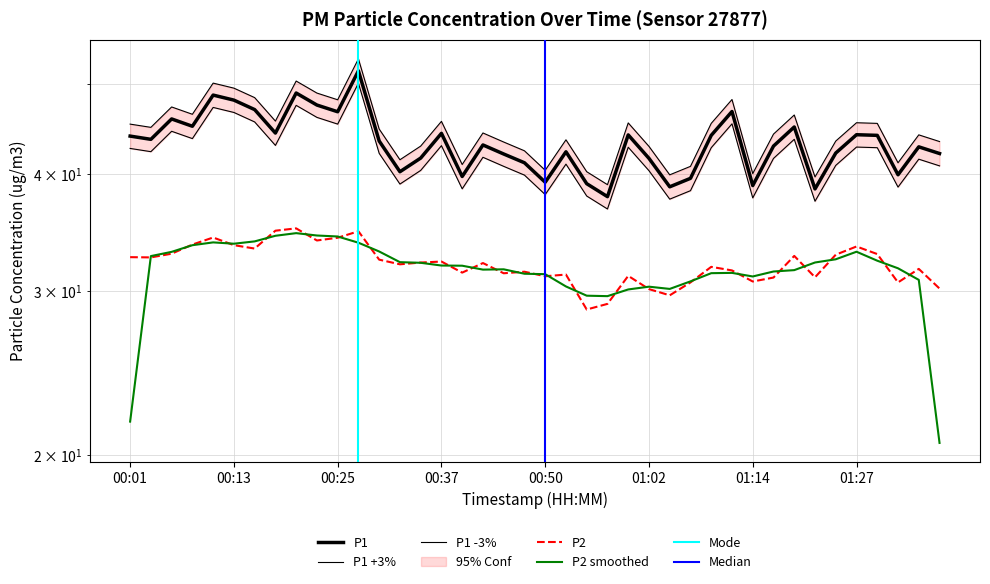

Does the chart display data point markers on the line(s)?

No